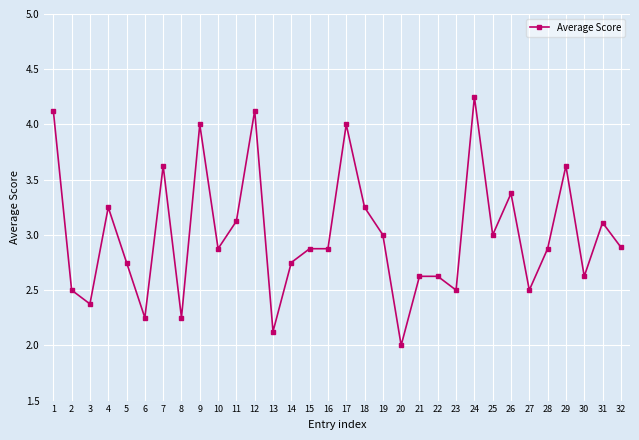

What is the minimum value shown in the chart?

2.0